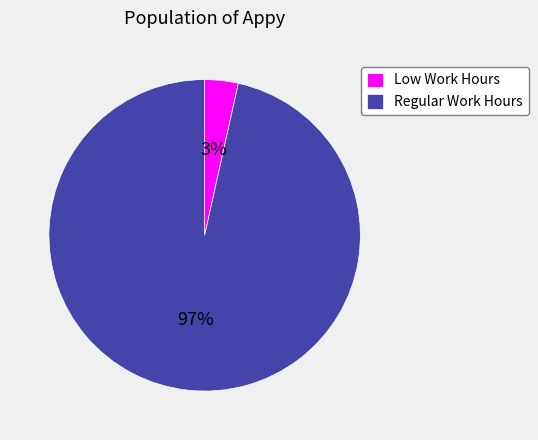

To the nearest percent, what is the average slice percentage?

50%